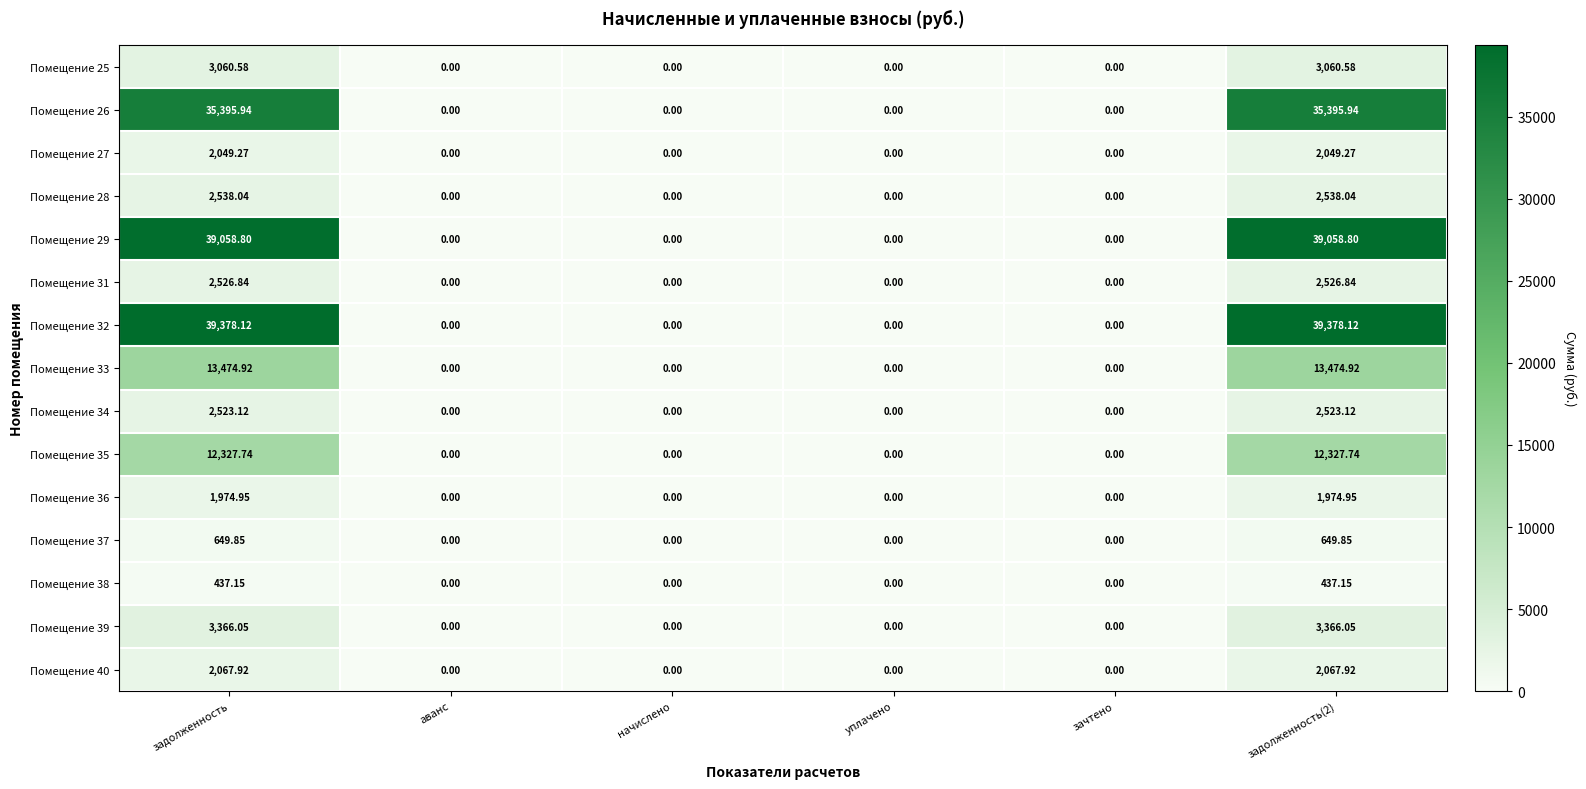

Reading left to right, what are all the values shown in this chart?

Помещение 25: задолженность=3060.6	аванс=0.0	начислено=0.0	уплачено=0.0	зачтено=0.0	задолженность(2)=3060.6
Помещение 26: задолженность=35395.9	аванс=0.0	начислено=0.0	уплачено=0.0	зачтено=0.0	задолженность(2)=35395.9
Помещение 27: задолженность=2049.3	аванс=0.0	начислено=0.0	уплачено=0.0	зачтено=0.0	задолженность(2)=2049.3
Помещение 28: задолженность=2538.0	аванс=0.0	начислено=0.0	уплачено=0.0	зачтено=0.0	задолженность(2)=2538.0
Помещение 29: задолженность=39058.8	аванс=0.0	начислено=0.0	уплачено=0.0	зачтено=0.0	задолженность(2)=39058.8
Помещение 31: задолженность=2526.8	аванс=0.0	начислено=0.0	уплачено=0.0	зачтено=0.0	задолженность(2)=2526.8
Помещение 32: задолженность=39378.1	аванс=0.0	начислено=0.0	уплачено=0.0	зачтено=0.0	задолженность(2)=39378.1
Помещение 33: задолженность=13474.9	аванс=0.0	начислено=0.0	уплачено=0.0	зачтено=0.0	задолженность(2)=13474.9
Помещение 34: задолженность=2523.1	аванс=0.0	начислено=0.0	уплачено=0.0	зачтено=0.0	задолженность(2)=2523.1
Помещение 35: задолженность=12327.7	аванс=0.0	начислено=0.0	уплачено=0.0	зачтено=0.0	задолженность(2)=12327.7
Помещение 36: задолженность=1975.0	аванс=0.0	начислено=0.0	уплачено=0.0	зачтено=0.0	задолженность(2)=1975.0
Помещение 37: задолженность=649.9	аванс=0.0	начислено=0.0	уплачено=0.0	зачтено=0.0	задолженность(2)=649.9
Помещение 38: задолженность=437.1	аванс=0.0	начислено=0.0	уплачено=0.0	зачтено=0.0	задолженность(2)=437.1
Помещение 39: задолженность=3366.1	аванс=0.0	начислено=0.0	уплачено=0.0	зачтено=0.0	задолженность(2)=3366.1
Помещение 40: задолженность=2067.9	аванс=0.0	начислено=0.0	уплачено=0.0	зачтено=0.0	задолженность(2)=2067.9